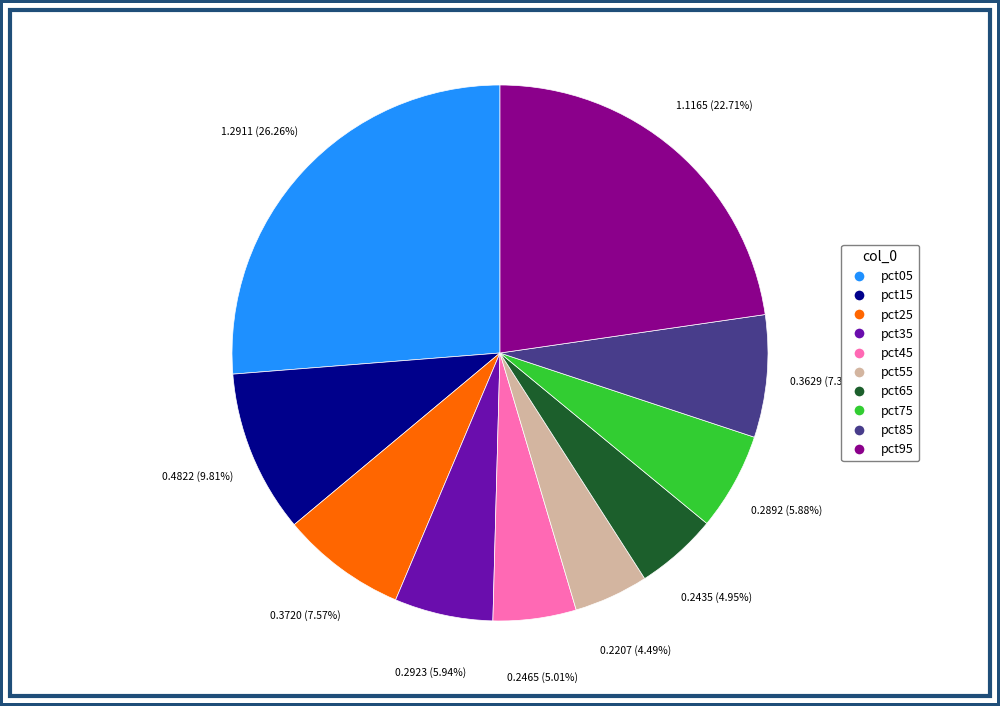

To the nearest percent, what is the difference between the pct05 and pct25 slice percentages?

19%